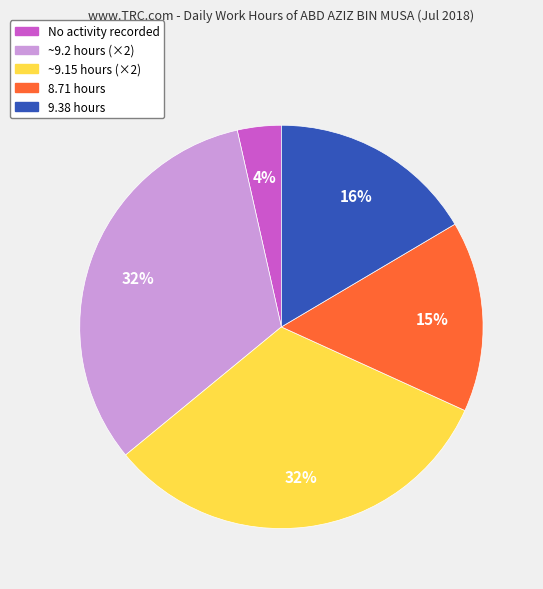

Is there a majority slice in this chart?

No